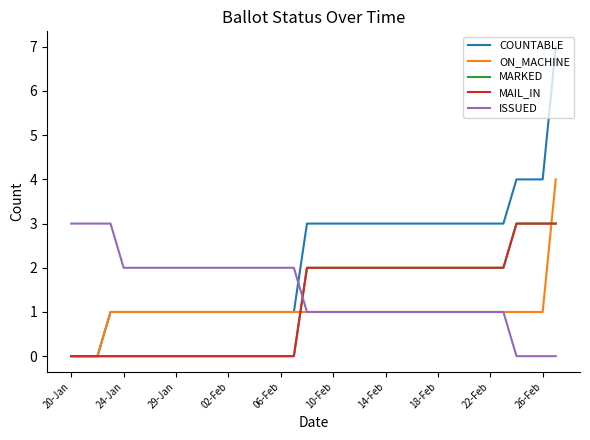

What is the average value of the MAIL_IN series?

1